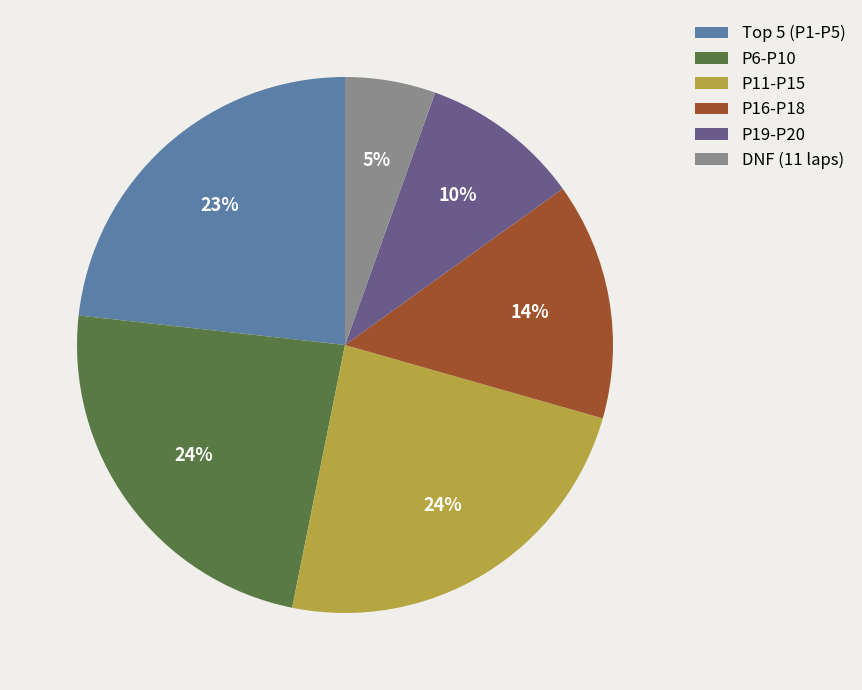

Which has a higher value, P6-P10 or P16-P18?

P6-P10